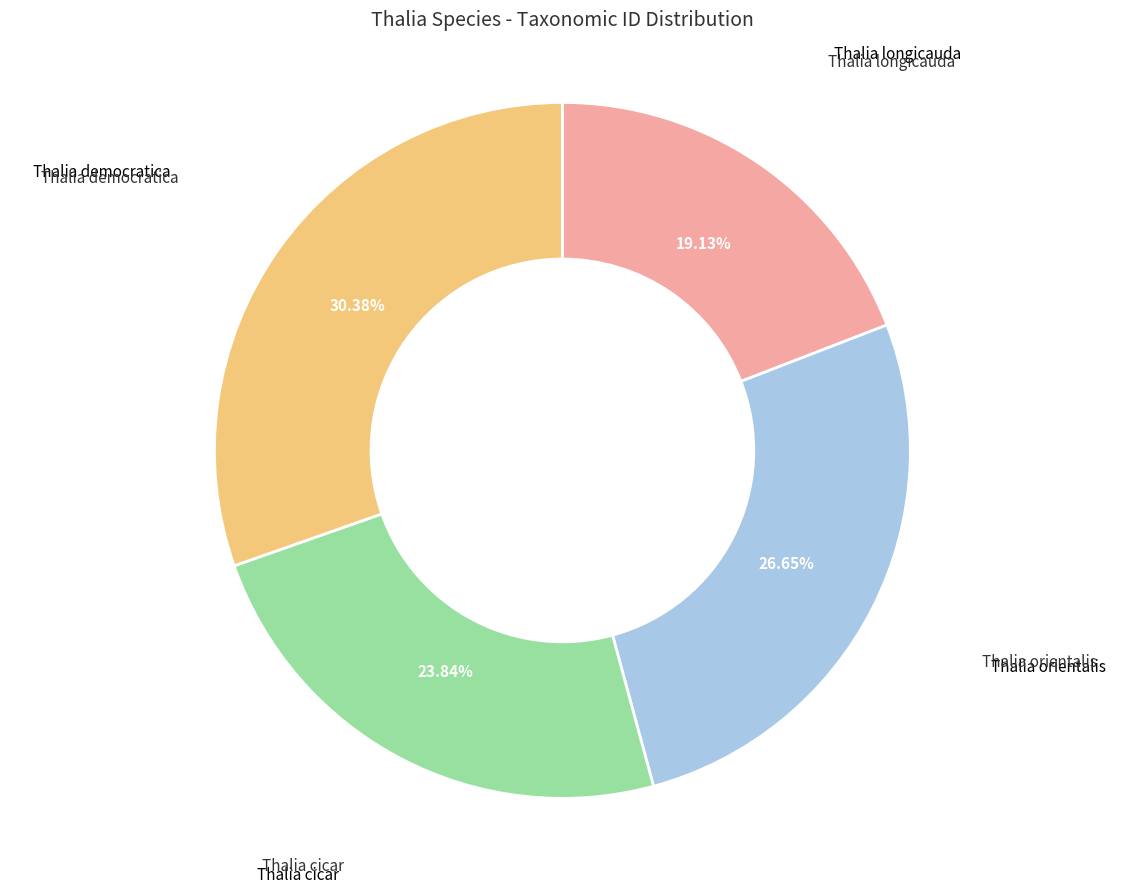

Is there any slice that represents more than half of the pie?

No